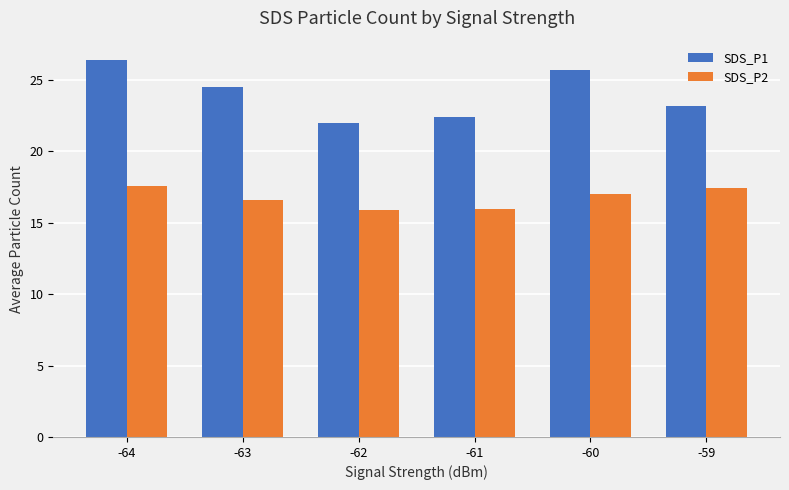

How many bars are there in each group?

2